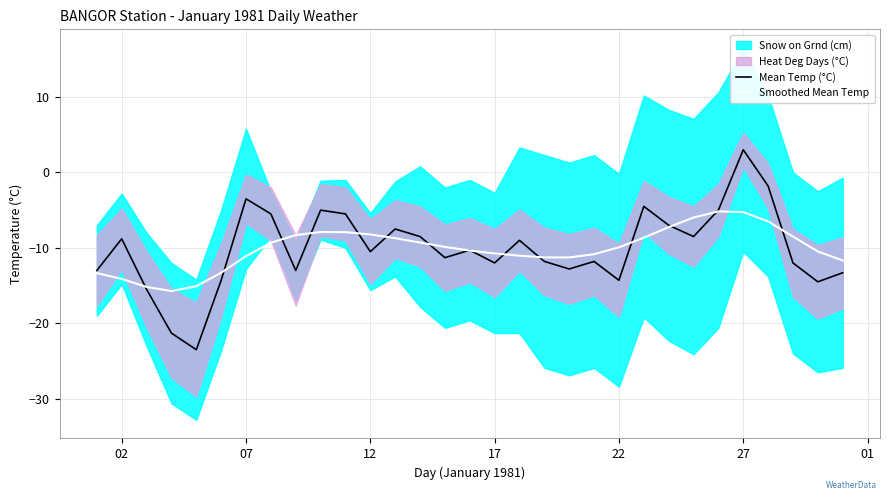

What is the value of the Smoothed Mean Temp point at the 4th from the left?

-15.7